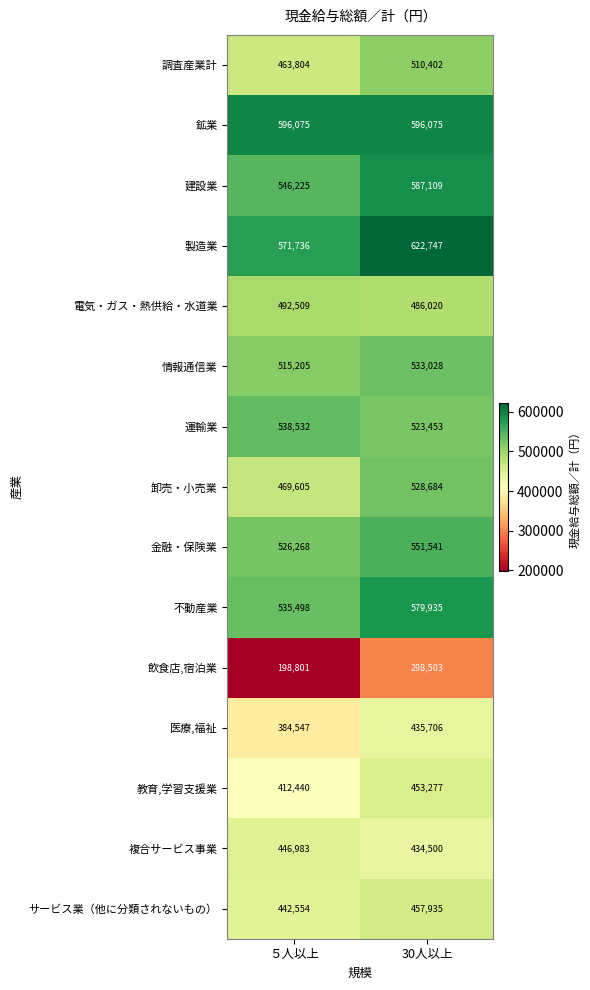

True or false: 建設業 has a value of 546225 at ５人以上.

True